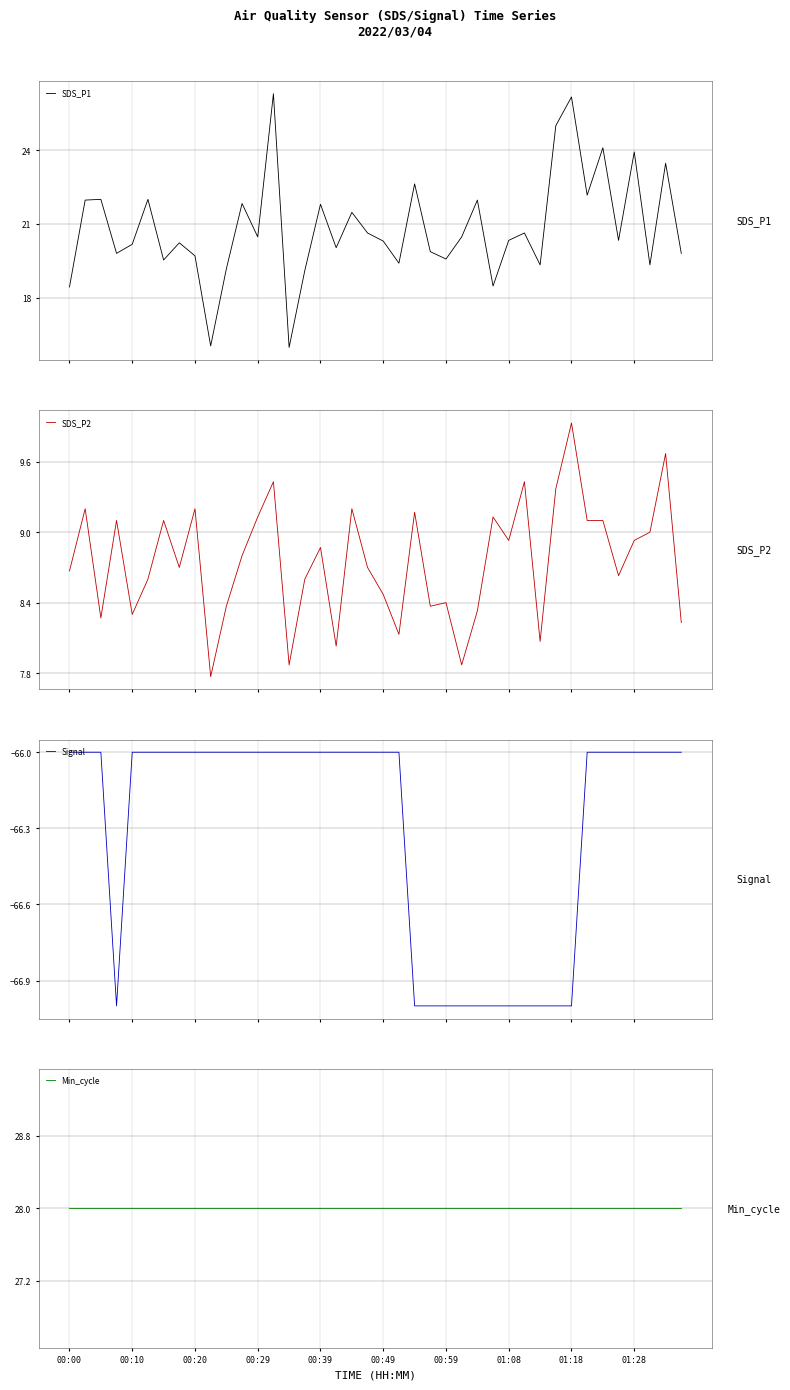

Between 30 and 38, which series saw the biggest shift?

SDS_P1